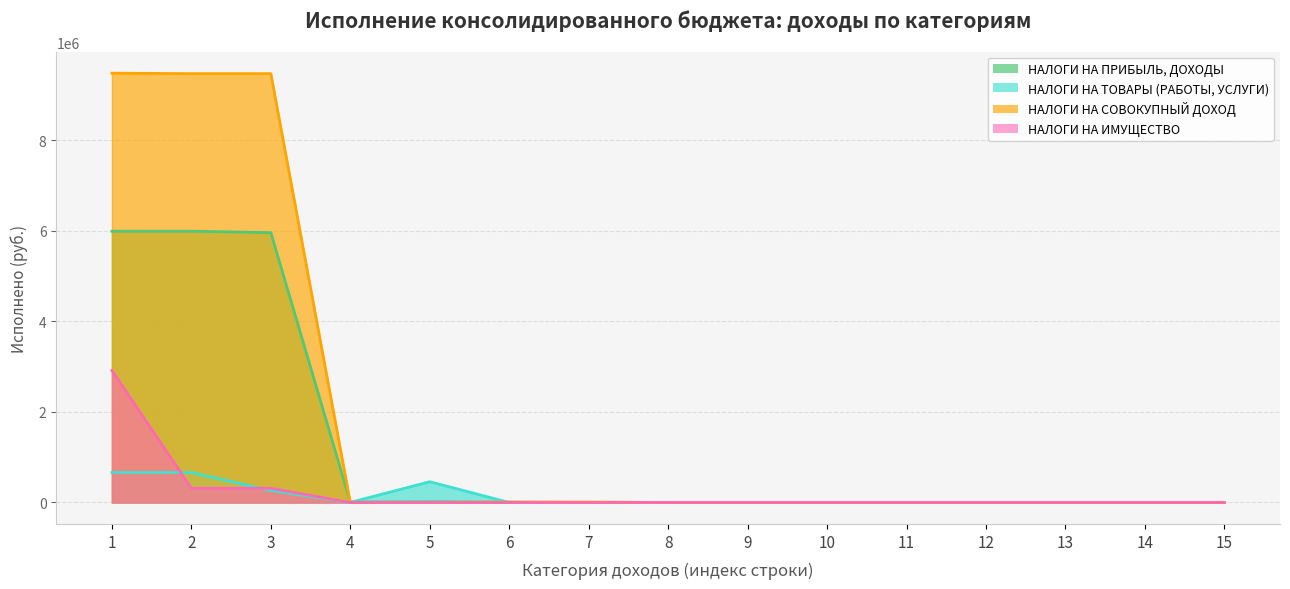

How many categories are shown in the chart?

15